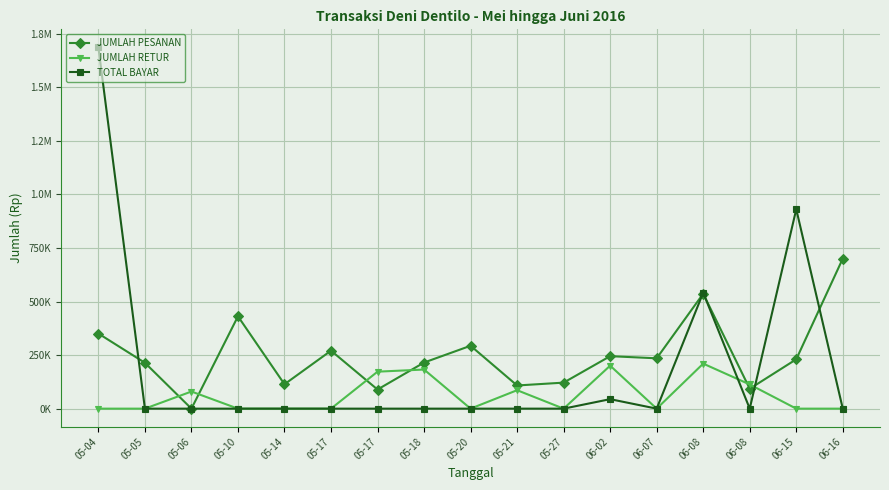

At which category does JUMLAH PESANAN reach its first local peak?

05-10